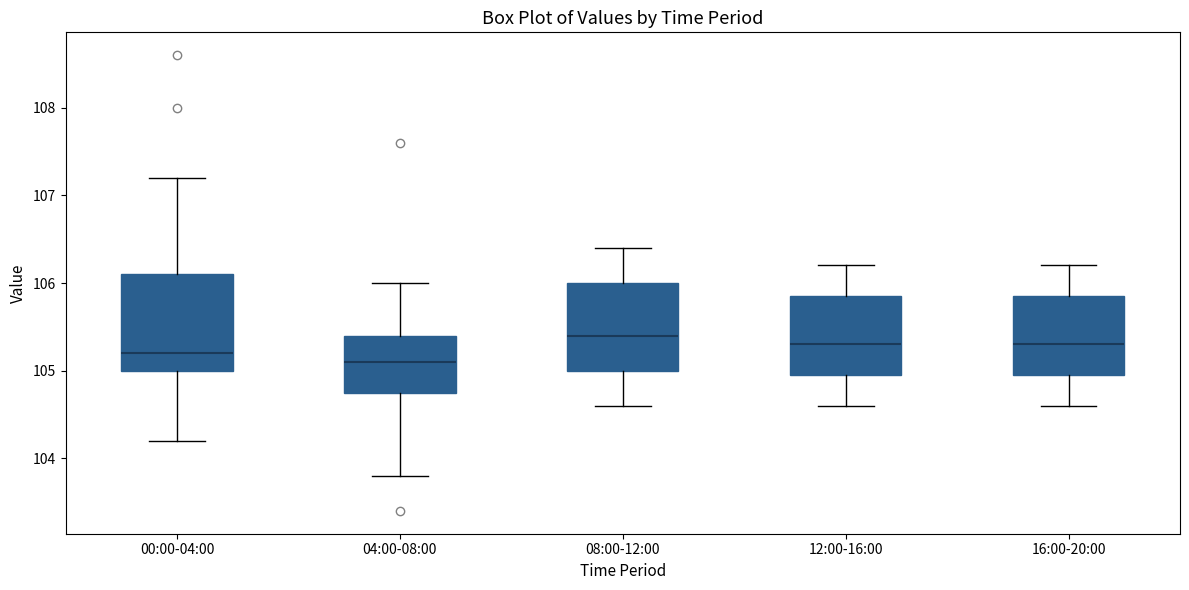

Reading left to right, read every box against the y-axis: the position of its median line, the range the box covers, and the ends of its whiskers. The values are not printed on the chart, so give them approximately, as read against the axis.

00:00-04:00: median 105.2, box 105.0 to 106.1, whiskers 104.2 to 107.2
04:00-08:00: median 105.1, box 104.8 to 105.4, whiskers 103.8 to 106.0
08:00-12:00: median 105.4, box 105.0 to 106.0, whiskers 104.6 to 106.4
12:00-16:00: median 105.3, box 105.0 to 105.9, whiskers 104.6 to 106.2
16:00-20:00: median 105.3, box 105.0 to 105.9, whiskers 104.6 to 106.2